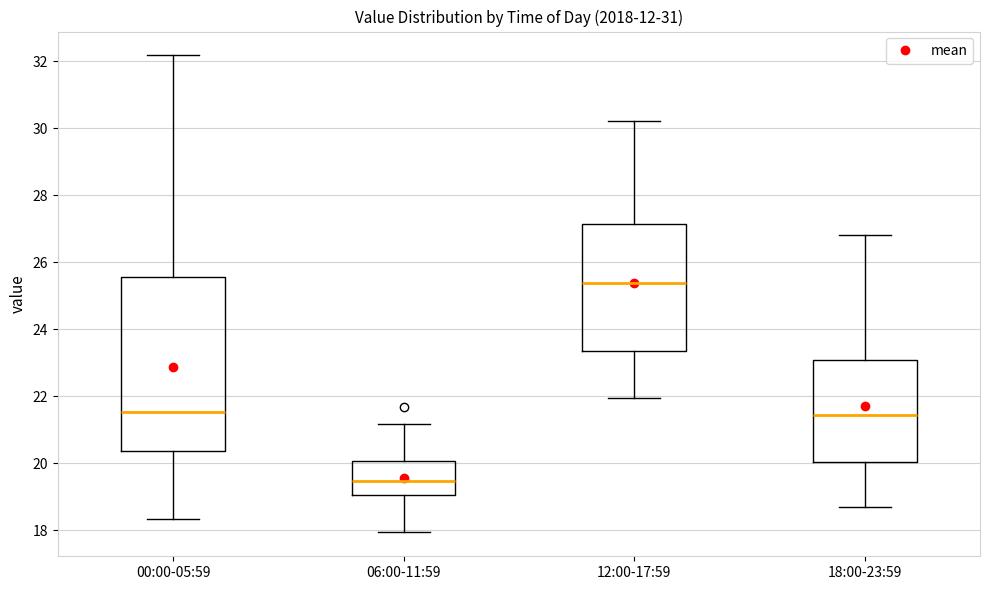

Reading left to right, read every box against the y-axis: the position of its median line, the range the box covers, and the ends of its whiskers. The values are not printed on the chart, so give them approximately, as read against the axis.

00:00-05:59: median 21.6, box 20.4 to 25.6, whiskers 18.4 to 32.2
06:00-11:59: median 19.4, box 19.0 to 20.0, whiskers 18.0 to 21.2
12:00-17:59: median 25.4, box 23.4 to 27.2, whiskers 22.0 to 30.2
18:00-23:59: median 21.4, box 20.0 to 23.0, whiskers 18.8 to 26.8